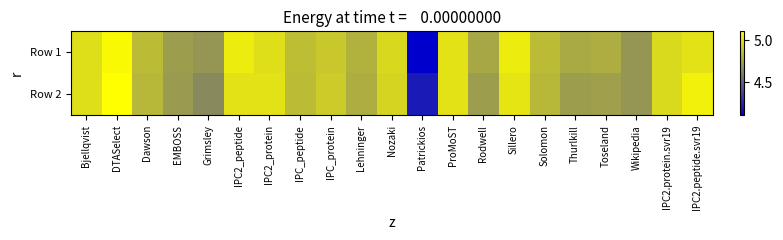

At how many categories does at least one series exceed 4?

21